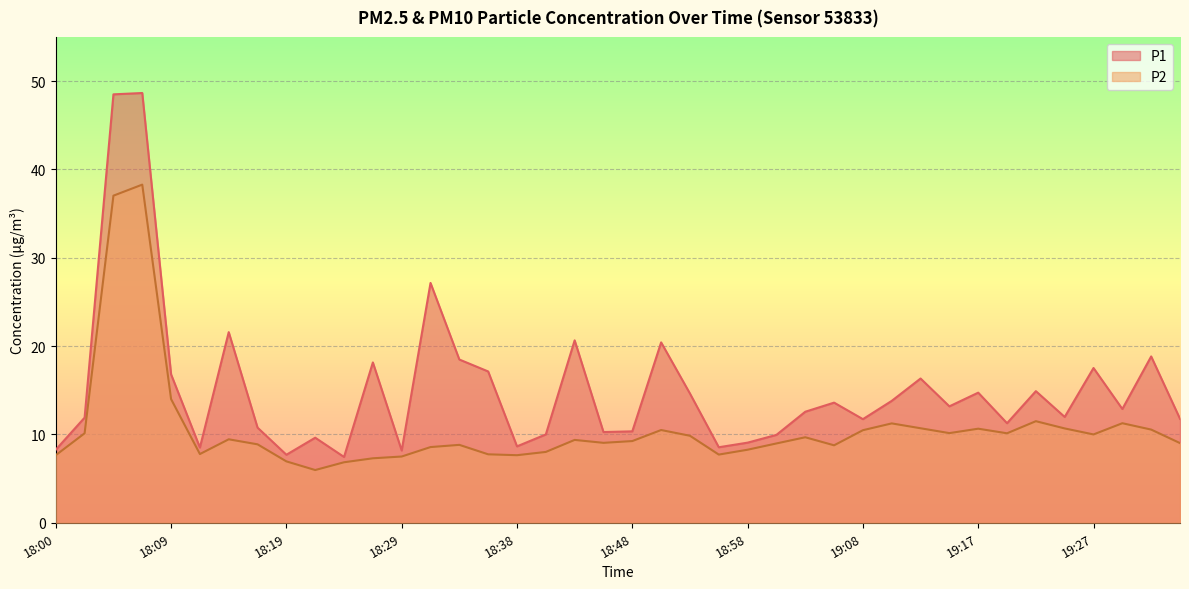

What is the approximate value of P2 at 19:17?

10.7